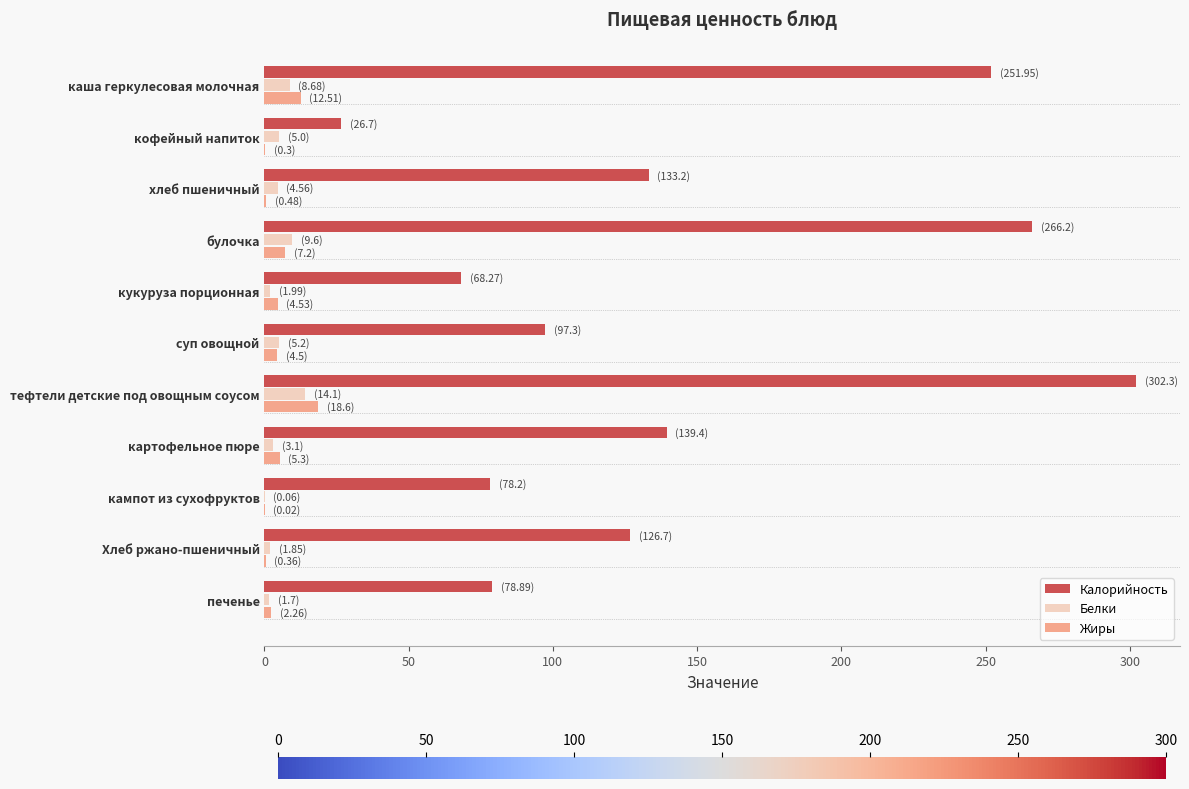

What is the sum of all Калорийность values?

1569.1